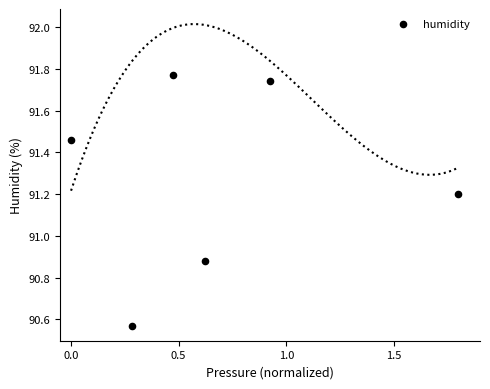

What is the range of Y values (max minus min)?

1.2